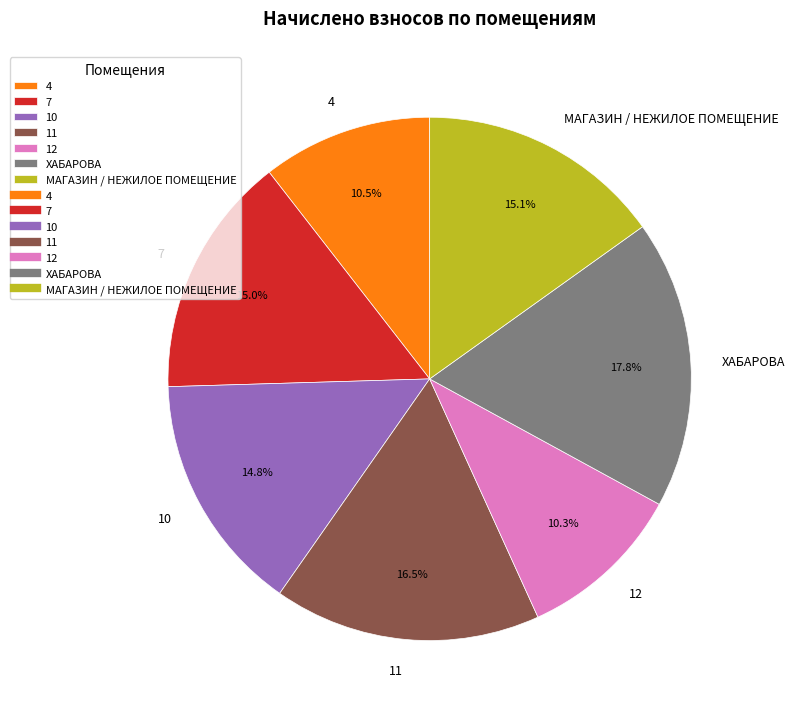

To the nearest percent, what is the combined percentage of 10 and 4?

25%